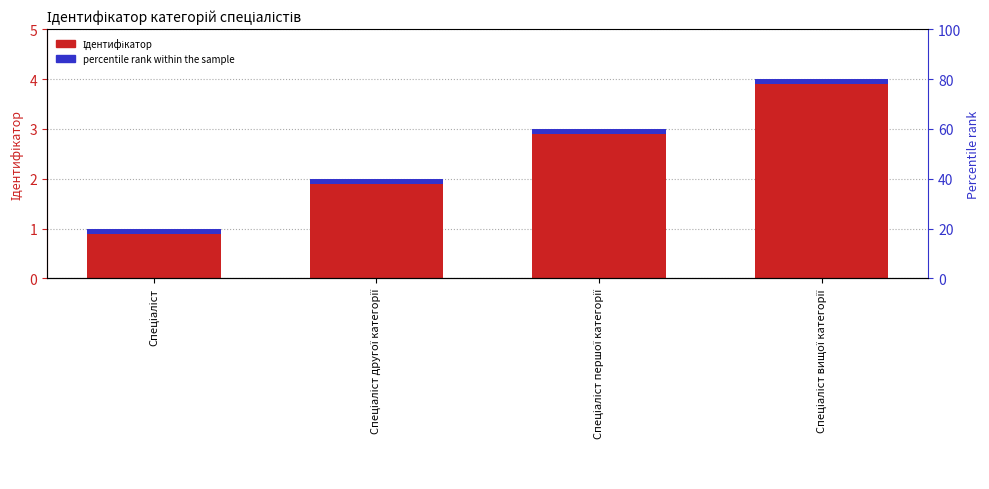

Where does the data first go above 3?

Спеціаліст вищої категорії